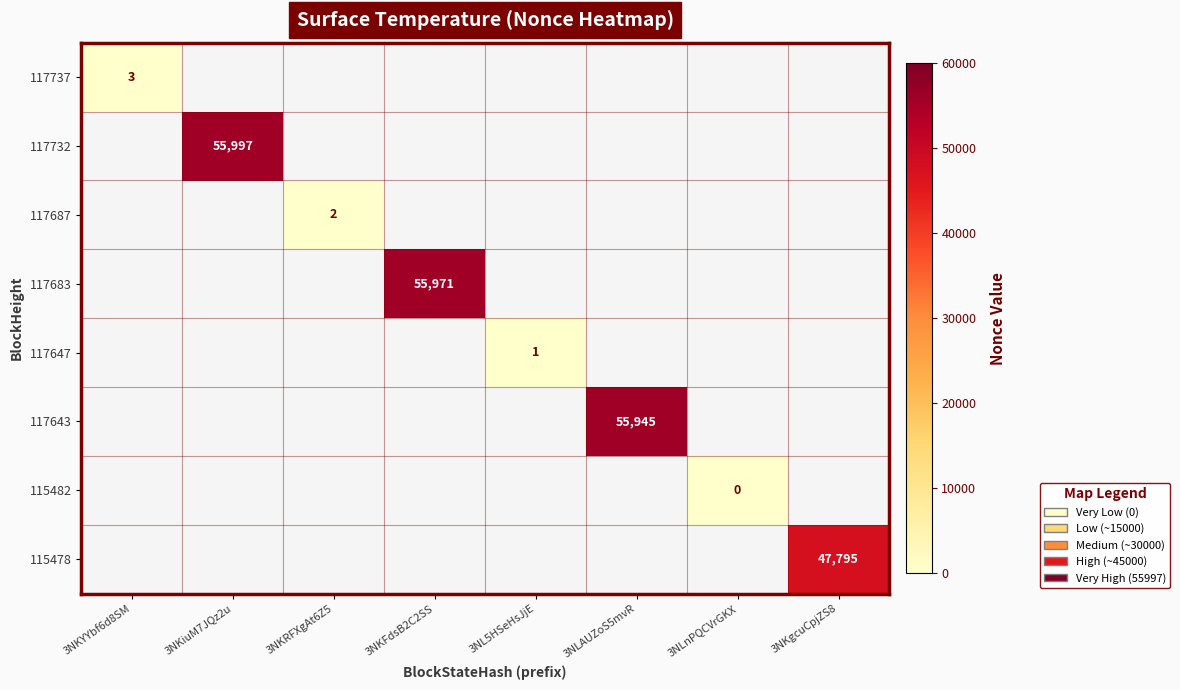

Is it true that 117643 equals 28057 at 3NLAUZoS5mvR?

False